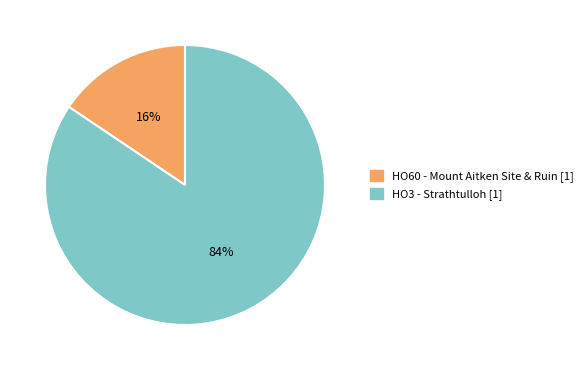

Which has a higher value, HO3 - Strathtulloh or HO60 - Mount Aitken Site & Ruin?

HO3 - Strathtulloh